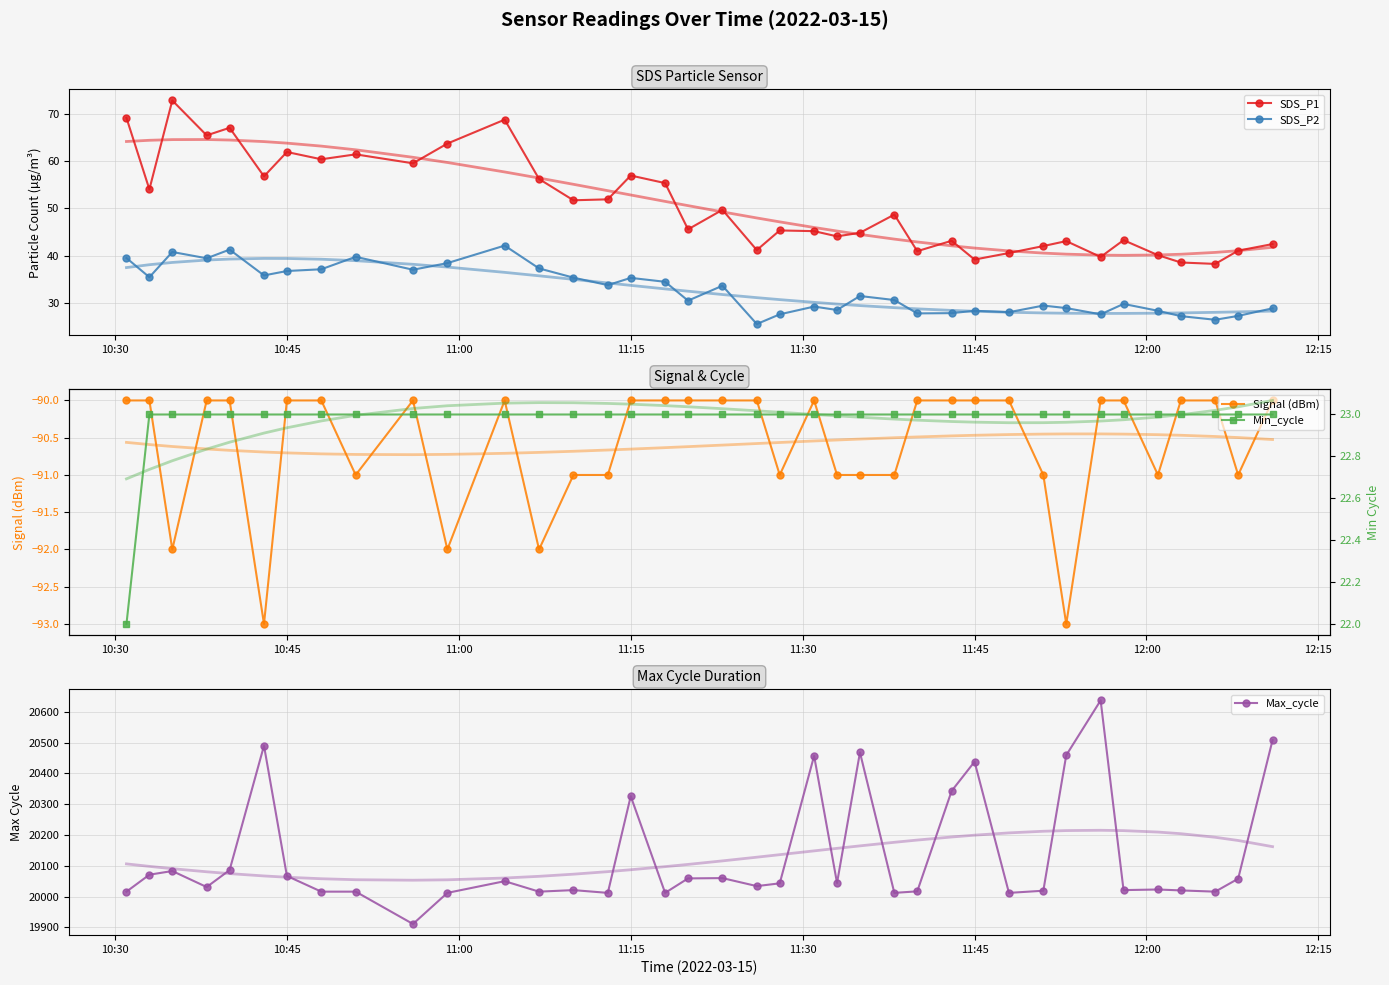

True or false: SDS_P2 and SDS_P1 cross at least once.

False